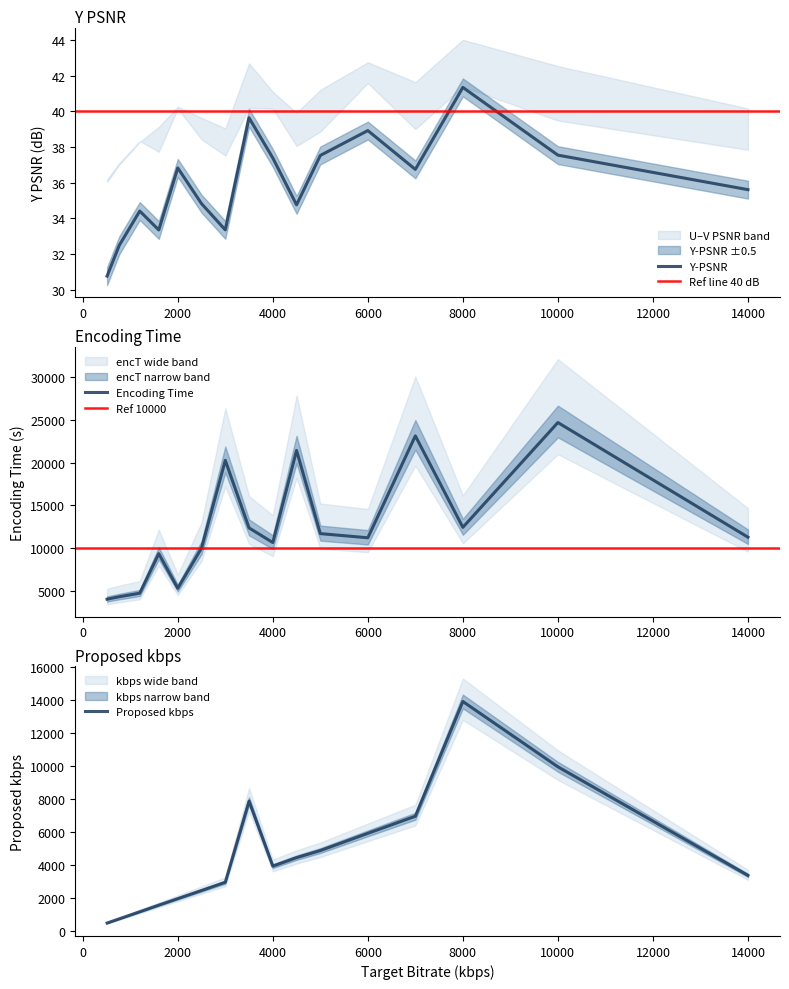

What is the approximate value of V_psnr at 4000?

41.1